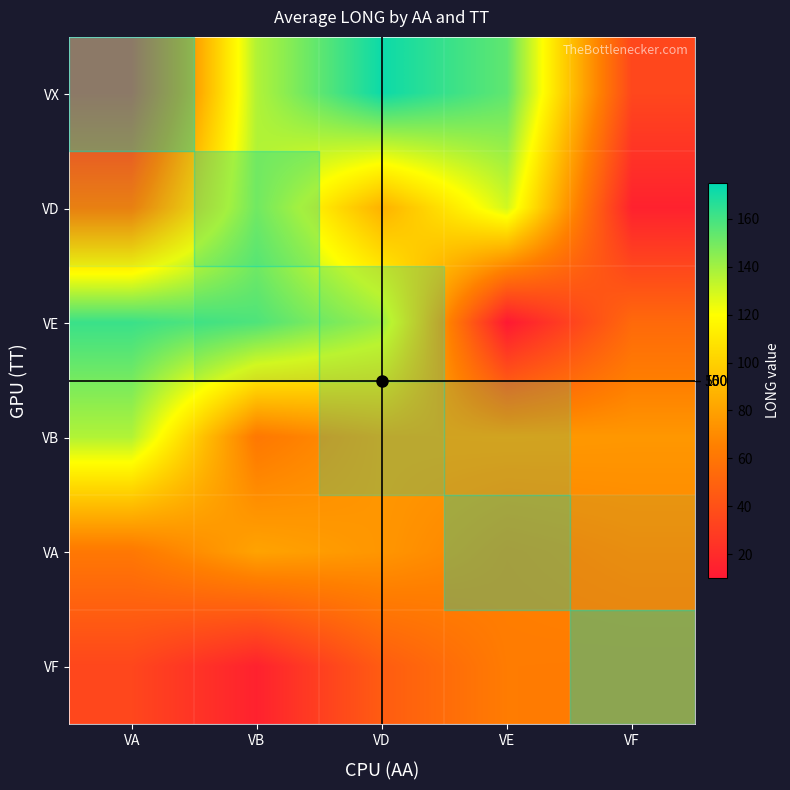

Count the number of categories in the chart.

5